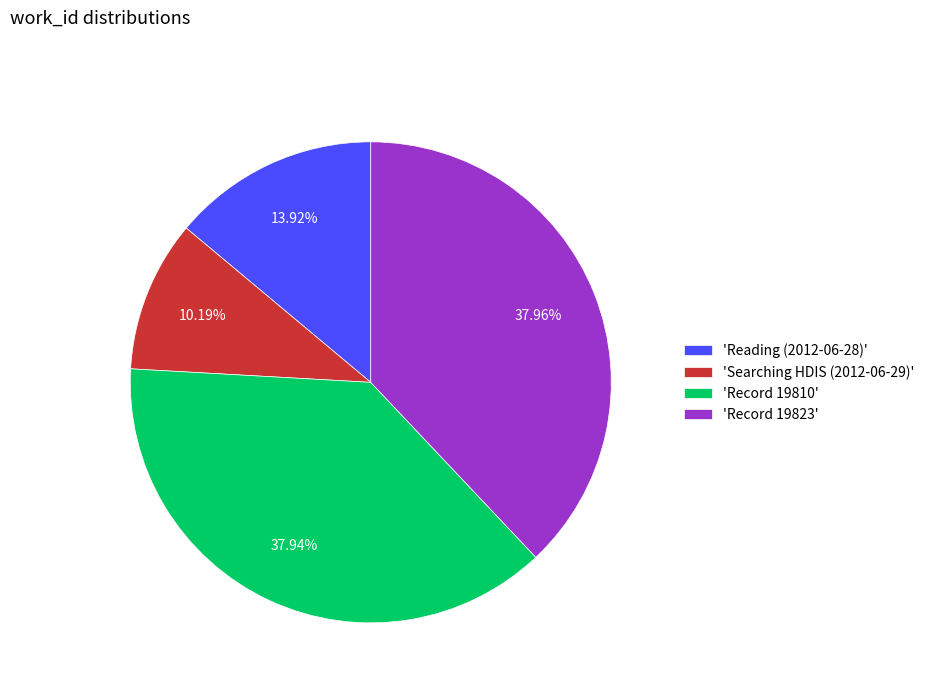

Do 'Reading (2012-06-28)' and 'Record 19823' together represent more than half of the pie?

Yes